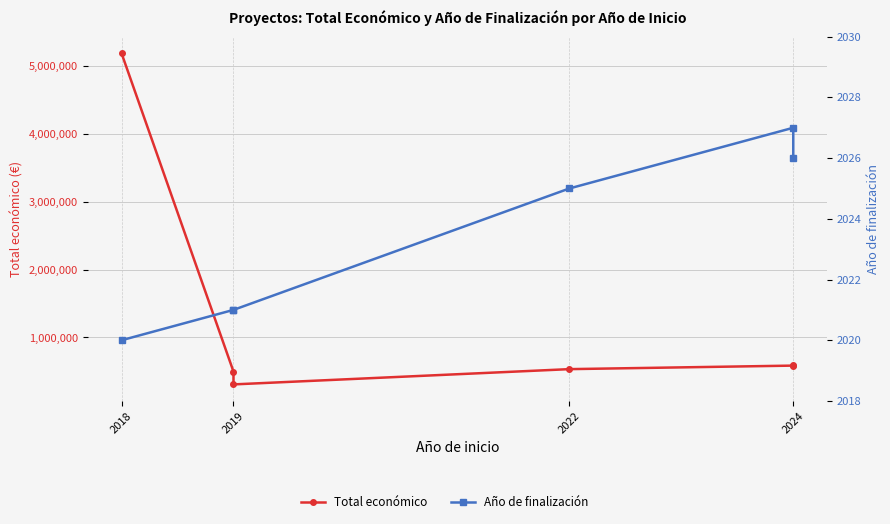

List the series in order of their overall mean, lowest first.

Año de finalización, Total económico